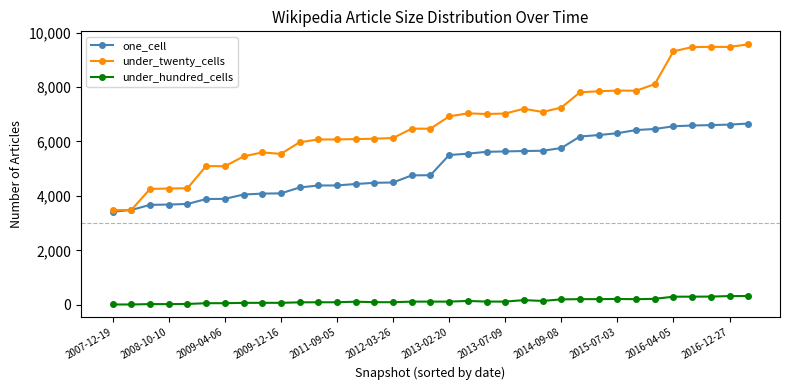

Rank the series by their average value, from lowest to highest.

under_hundred_cells, one_cell, under_twenty_cells